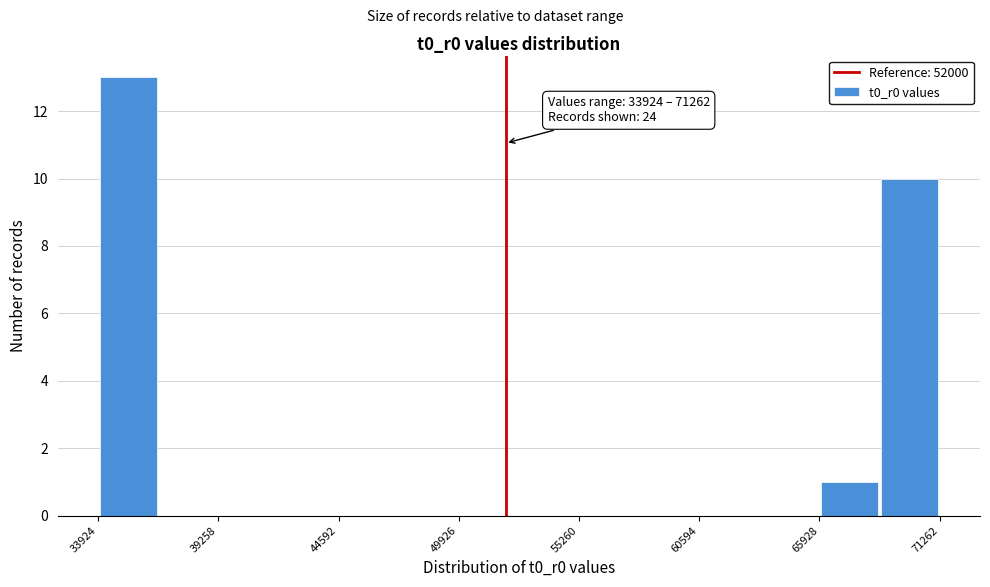

Around what value on the x-axis is the tallest bar? Give the approximate position of its centre, as read against the axis.

35000